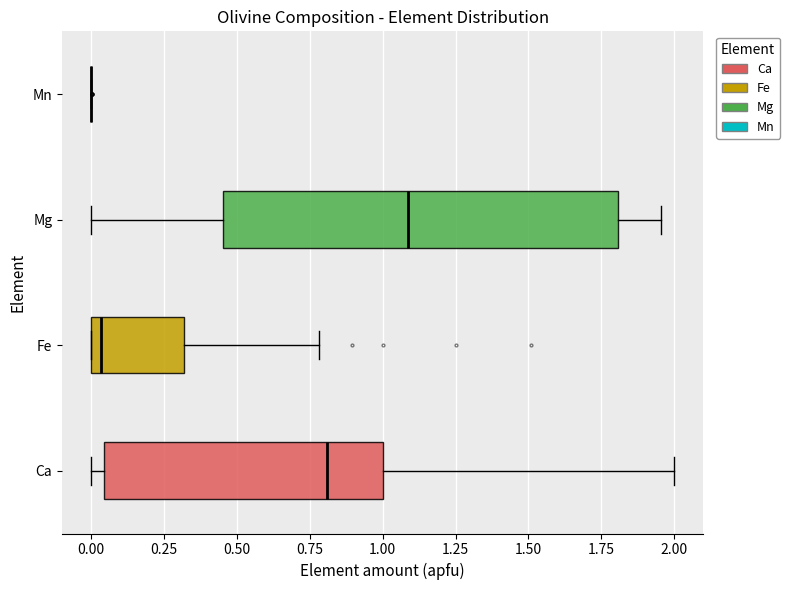

Which box is the widest, from its left edge to its right edge?

Mg